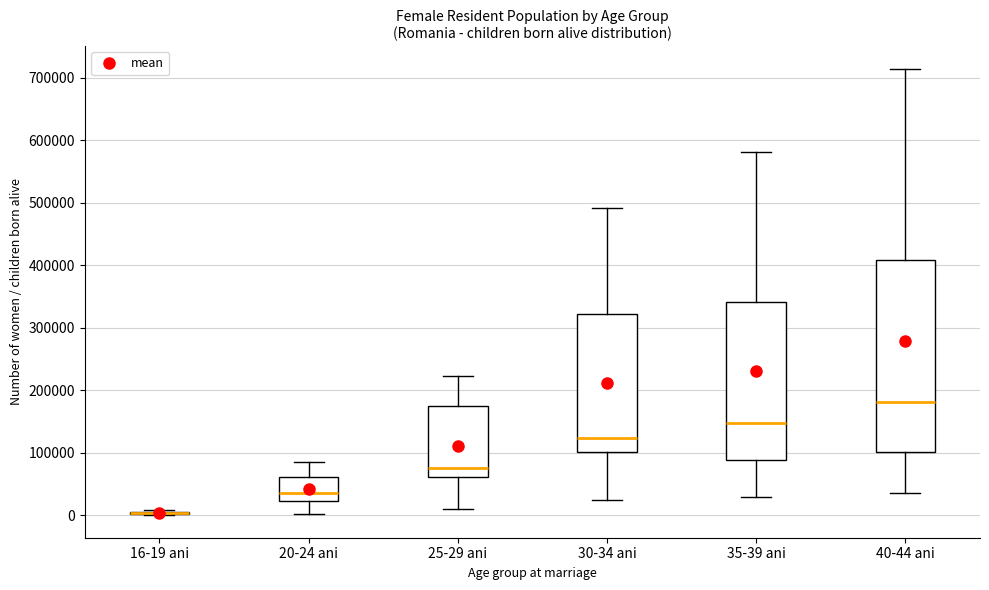

Where does the upper whisker of the box for 30-34 ani end on the y-axis? The values are not printed on the chart, so give them approximately, as read against the axis.

490000